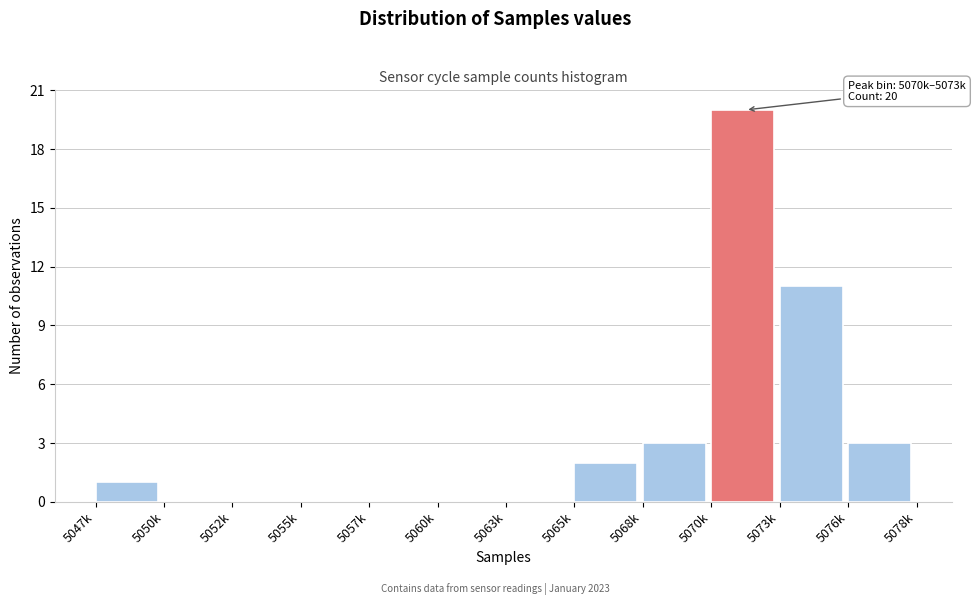

Reading right to left, transcribe all the data shown in this chart.

5076k=3	5073k=11	5070k=20	5068k=3	5065k=2	5063k=0	5060k=0	5057k=0	5055k=0	5052k=0	5050k=0	5047k=1